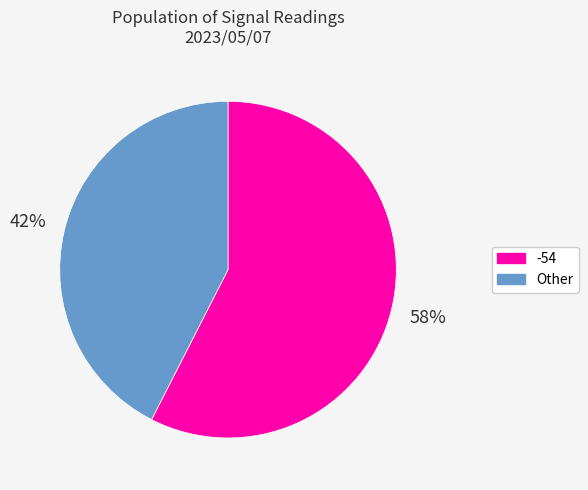

Is there a majority slice in this chart?

Yes